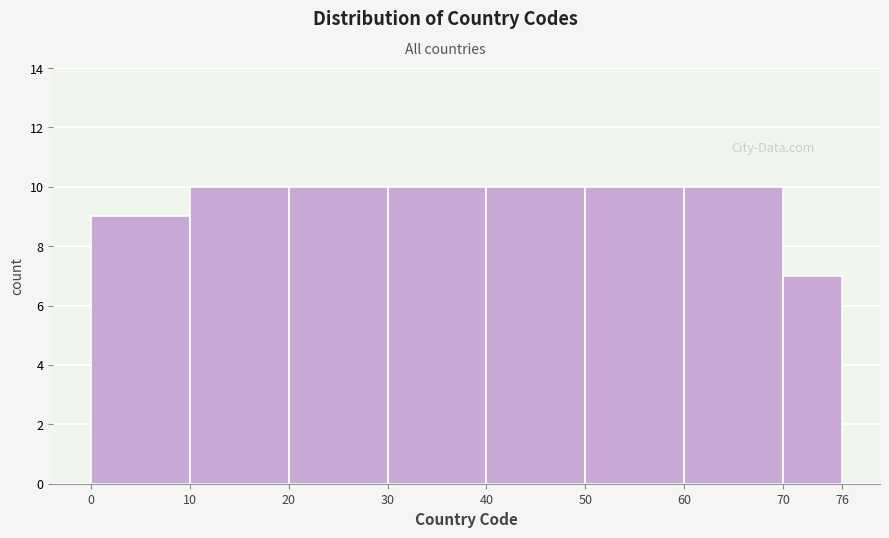

What is the height of the bar covering 20 to 30 on the x-axis? The values are not printed on the chart, so give them approximately, as read against the axis.

10